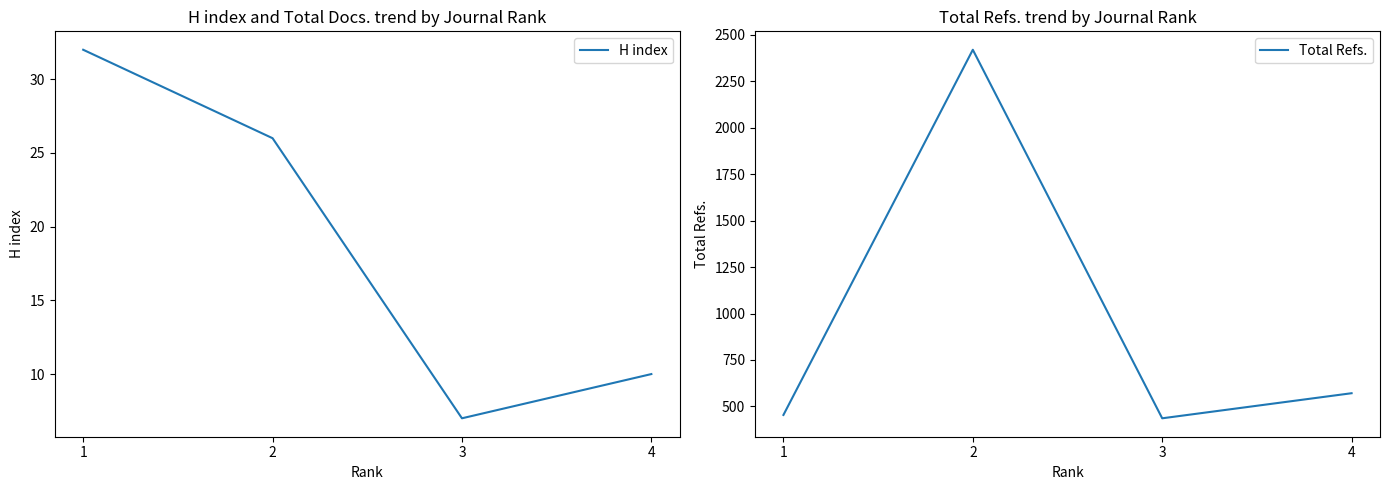

What value does the H index series have at 1?

32